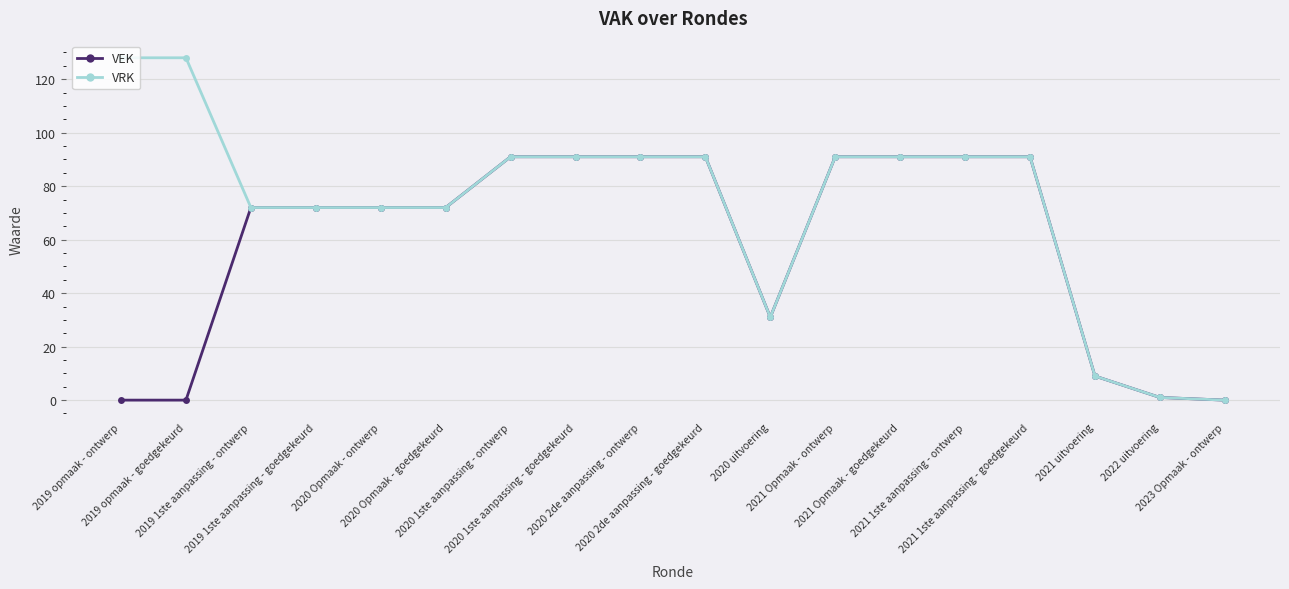

What are all the series names shown in the legend?

VEK, VRK